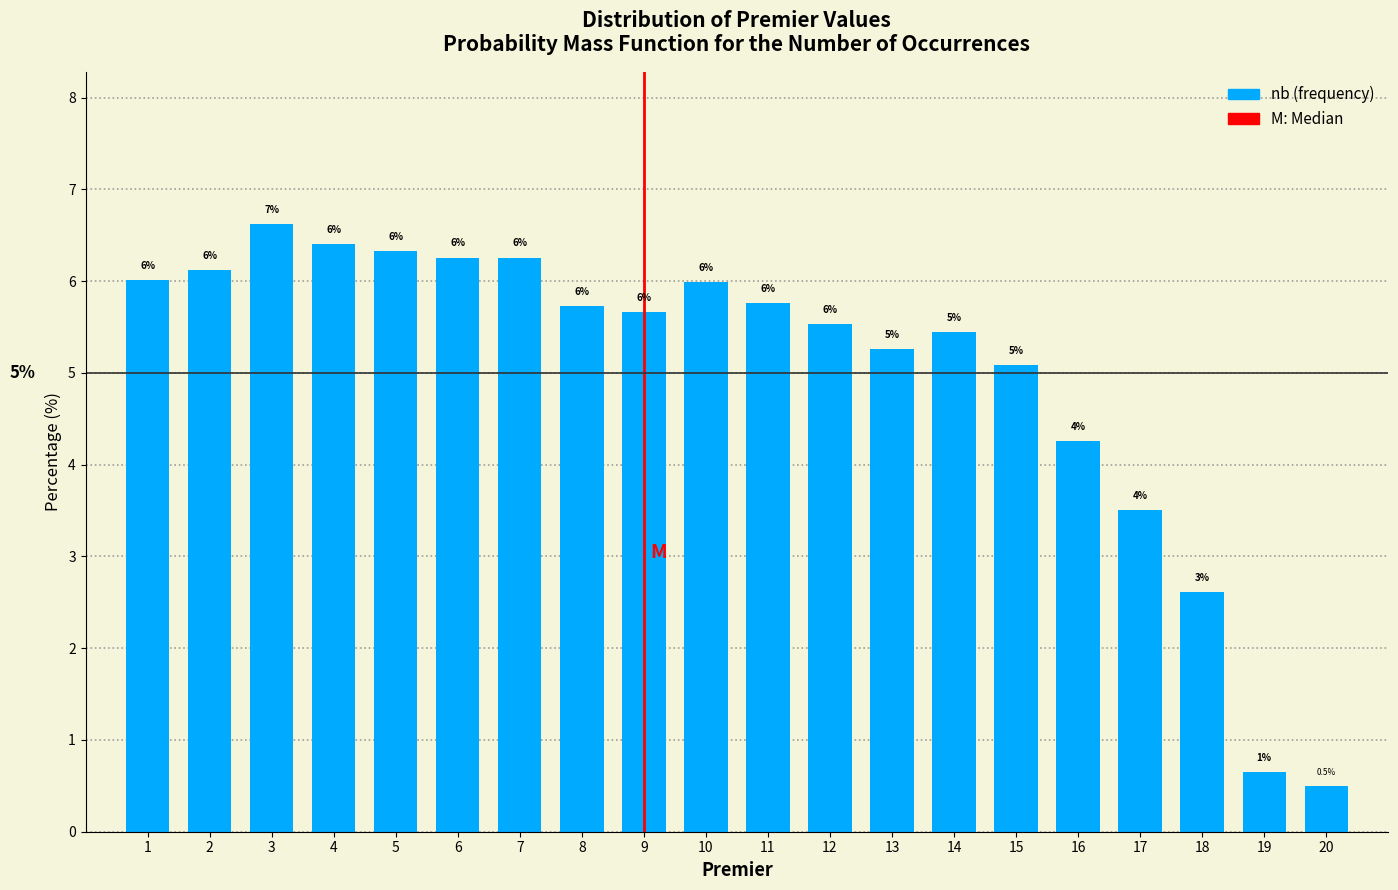

At which label is the value closest to 3?

18